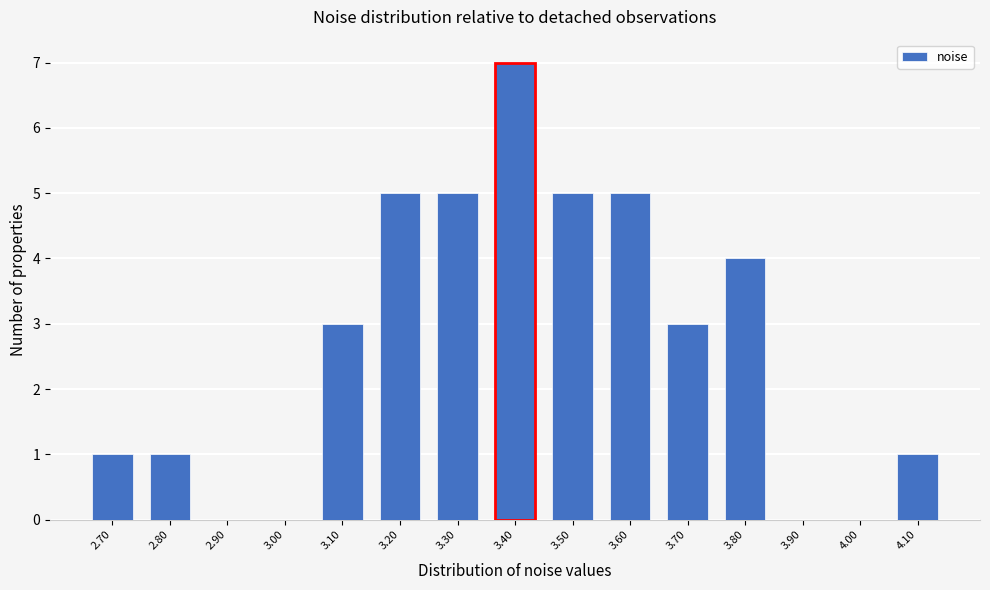

Reading left to right, what are all the values shown in this chart?

2.70=1	2.80=1	2.90=0	3.00=0	3.10=3	3.20=5	3.30=5	3.40=7	3.50=5	3.60=5	3.70=3	3.80=4	3.90=0	4.00=0	4.10=1